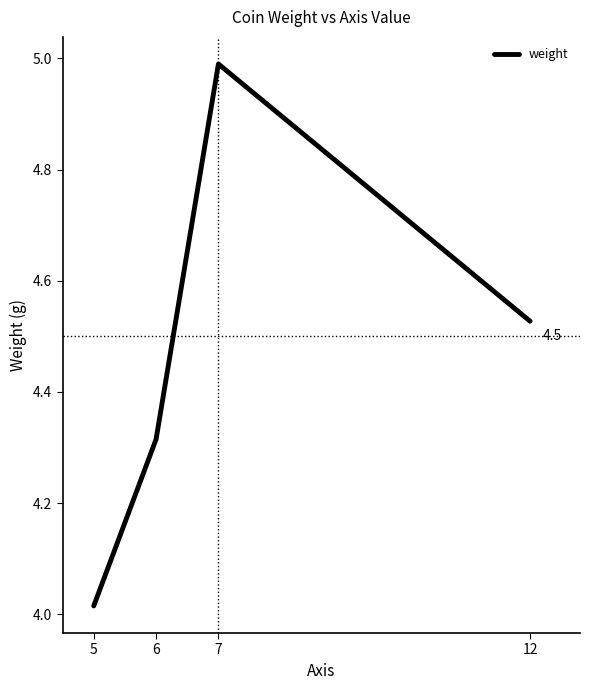

List the labels in order of value, largest first.

7, 12, 6, 5